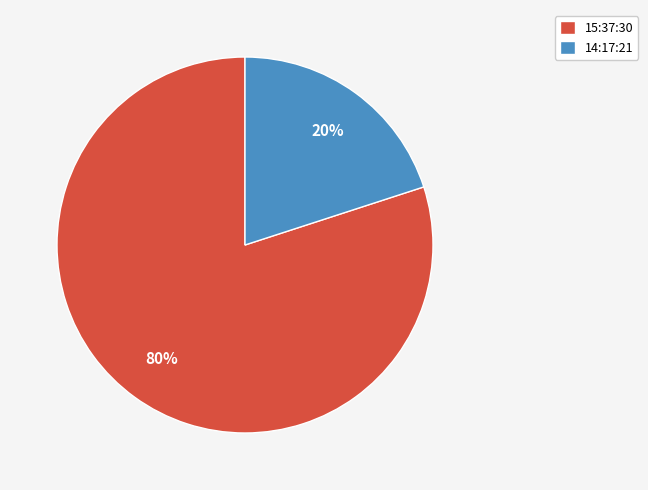

Rank the categories by value from highest to lowest.

15:37:30, 14:17:21